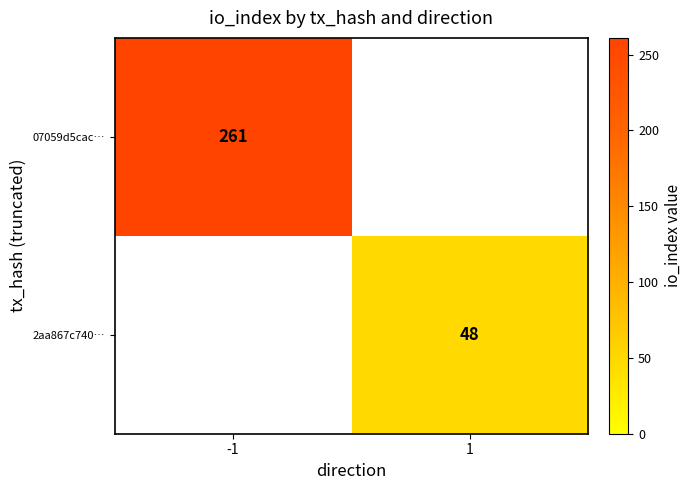

True or false: 2aa867c740… has a value of 31 at 1.

False